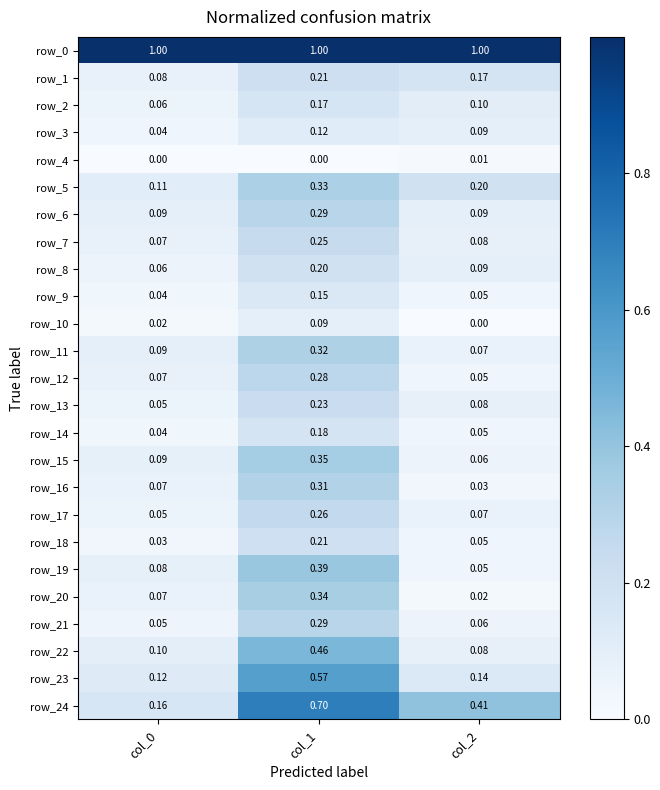

Is the value of row_24 at col_1 greater than the value of row_18 at col_0?

Yes